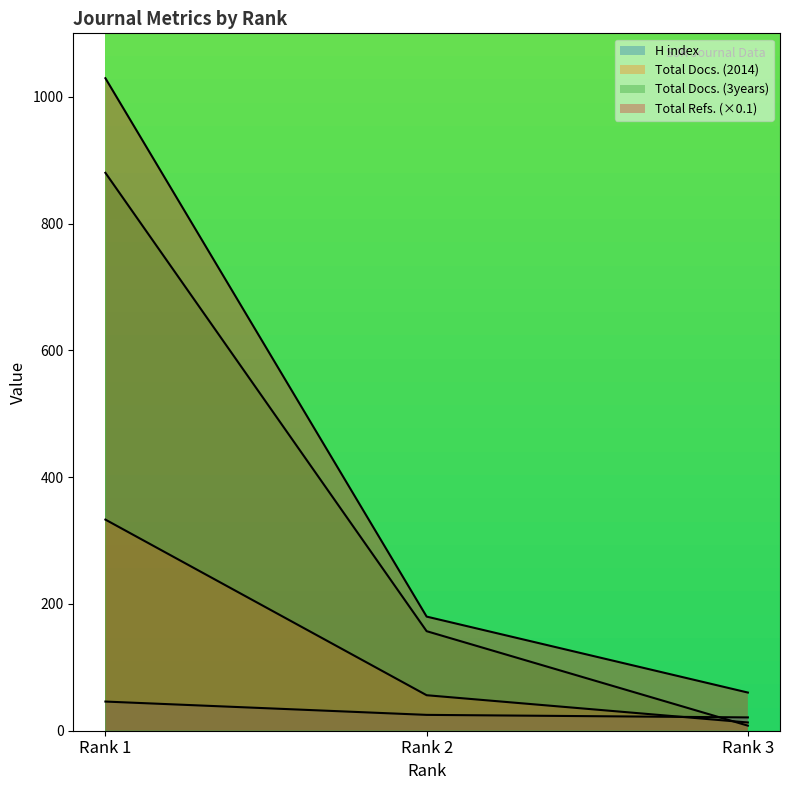

Rank the series by their maximum value, from lowest to highest.

H index, Total Docs. (2014), Total Docs. (3years), Total Refs.